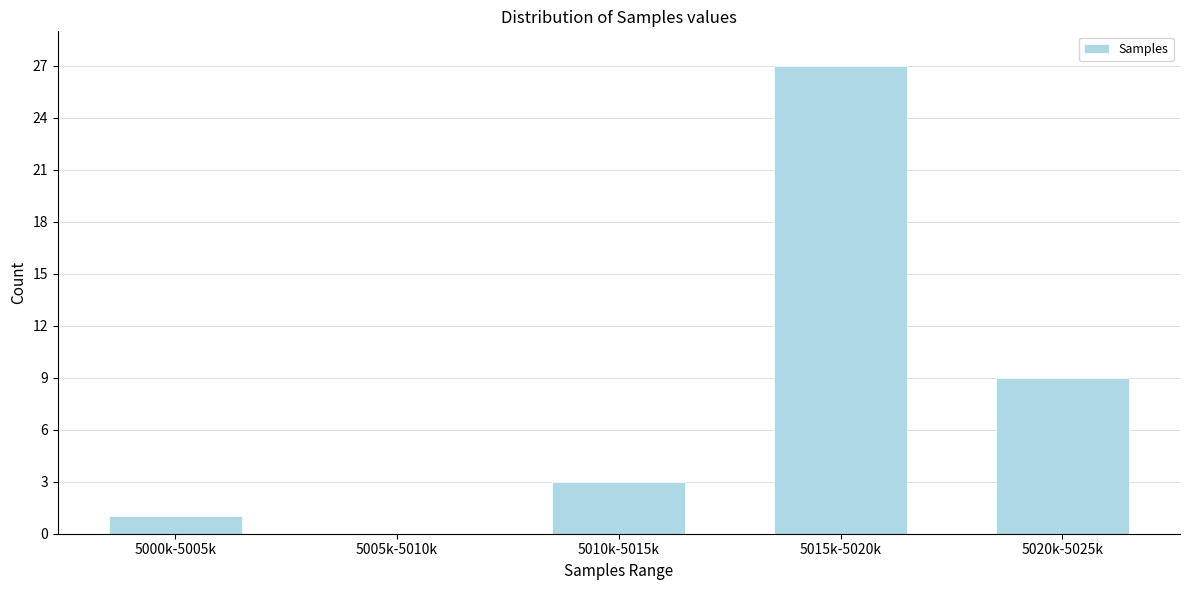

At which category does the chart reach its peak across all series?

5015k-5020k